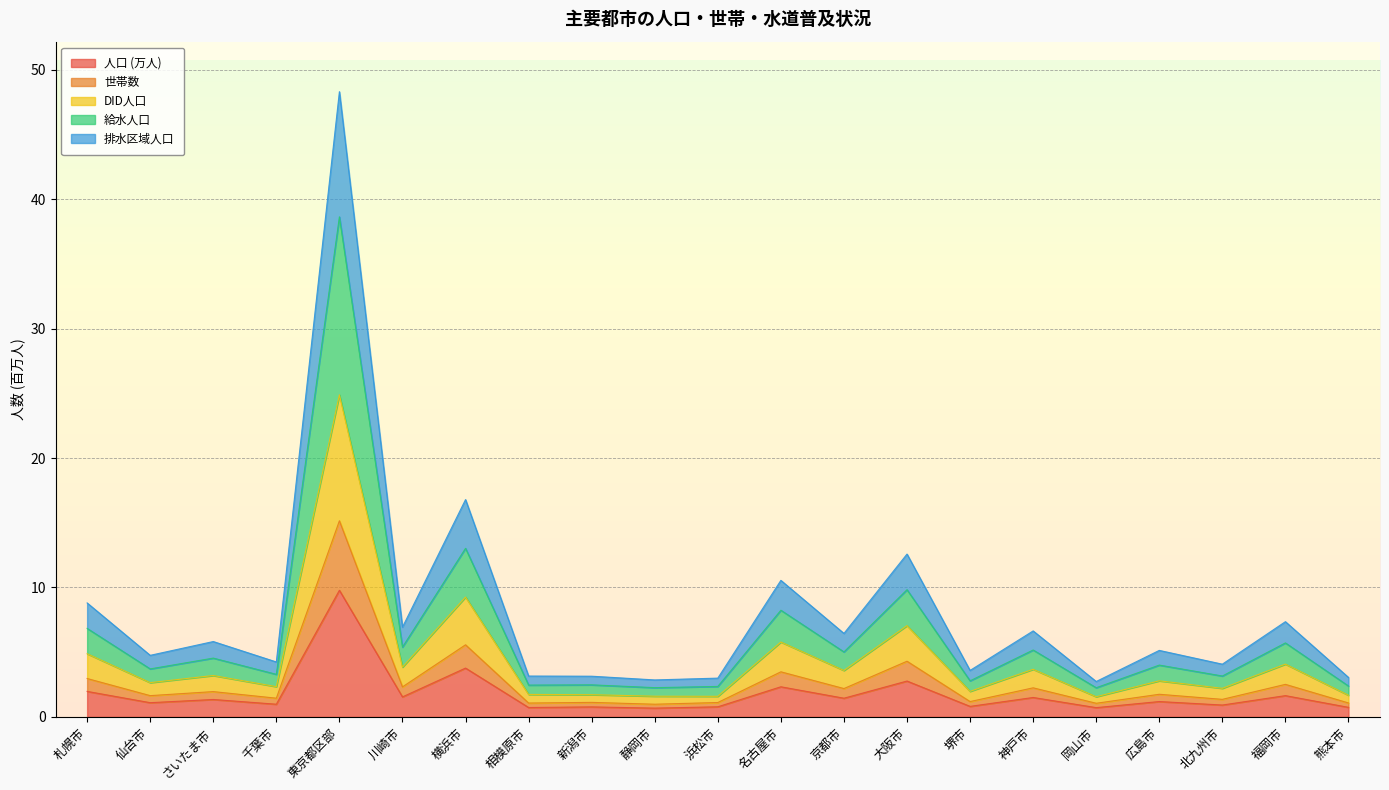

At which label does 人口 (万人) reach its minimum?

静岡市